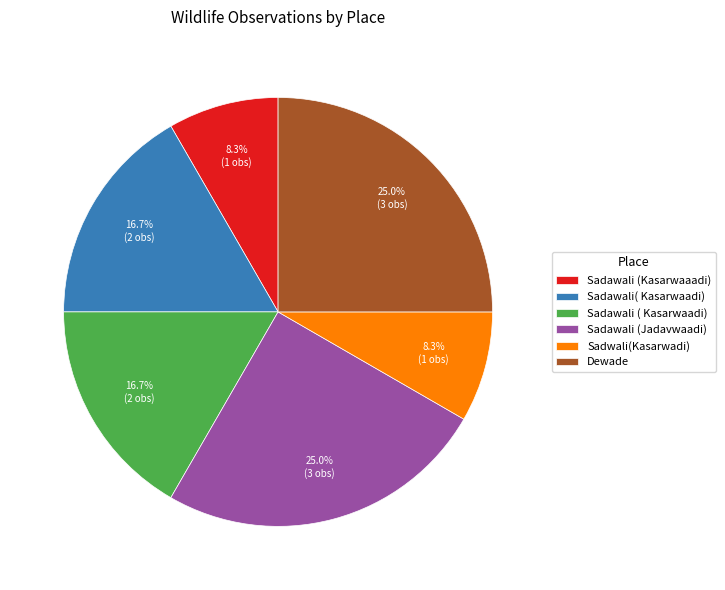

How many slices are in this pie chart?

6